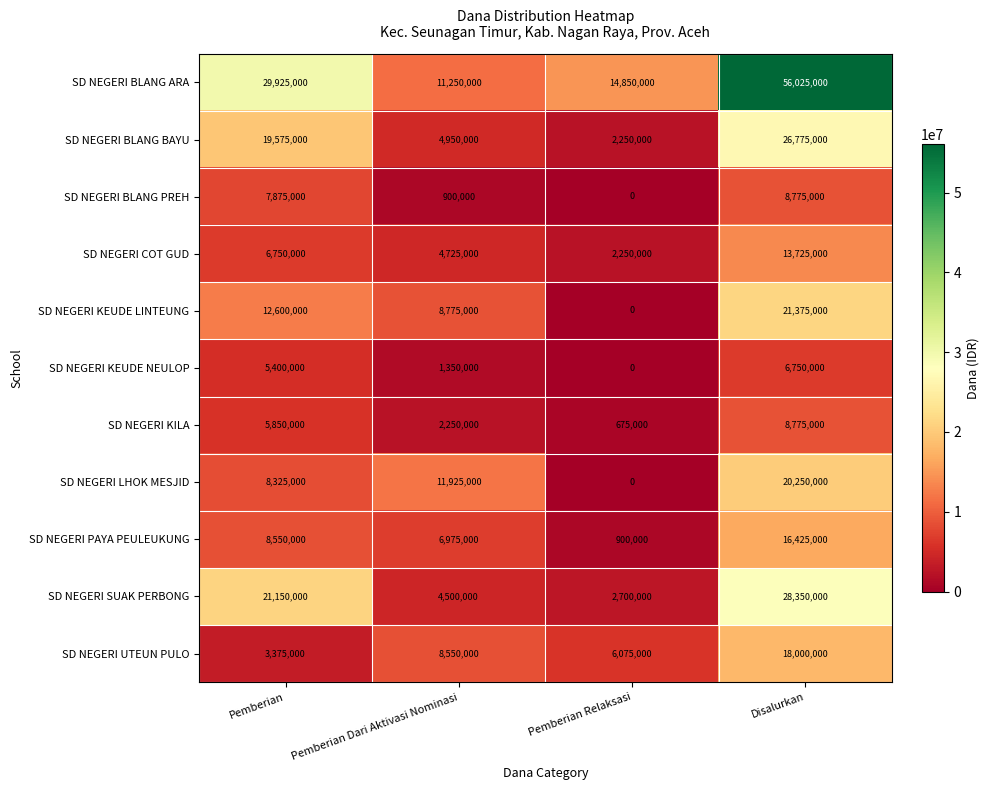

Read the SD NEGERI KEUDE NEULOP value at Pemberian, to the nearest 50.

5400000